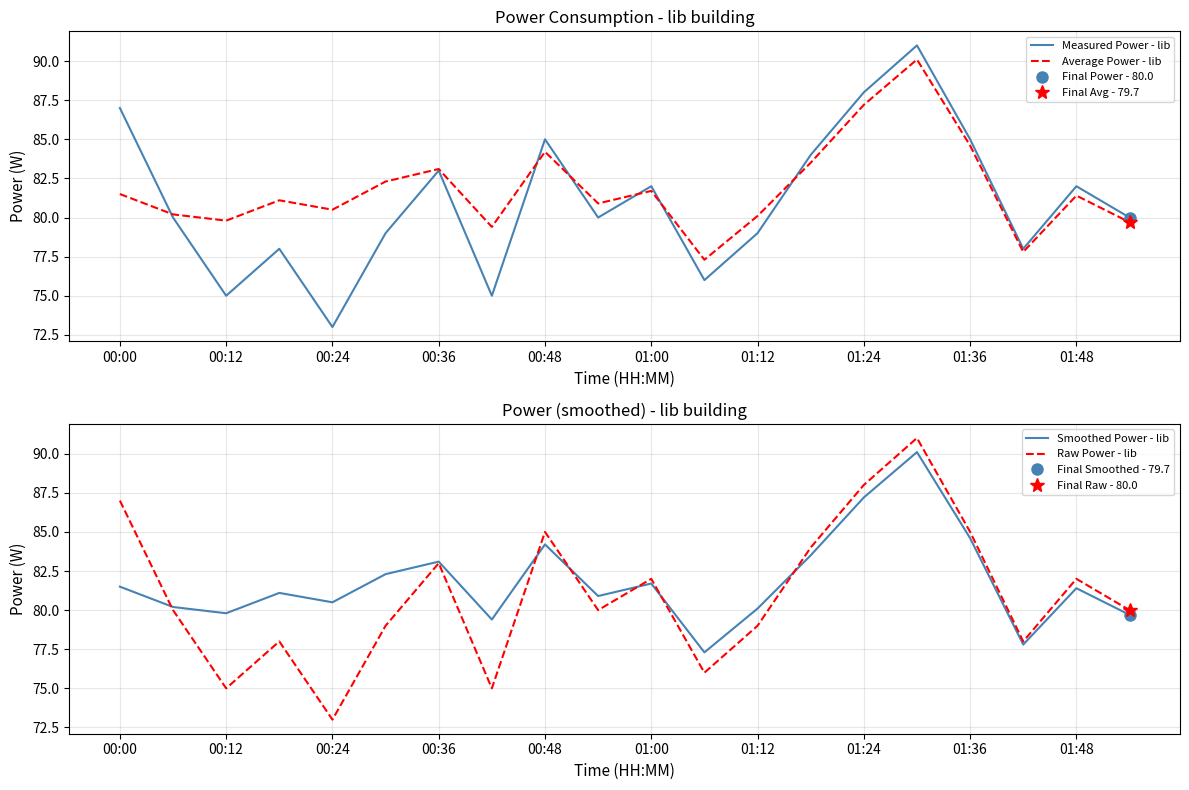

Count the number of categories in the chart.

20